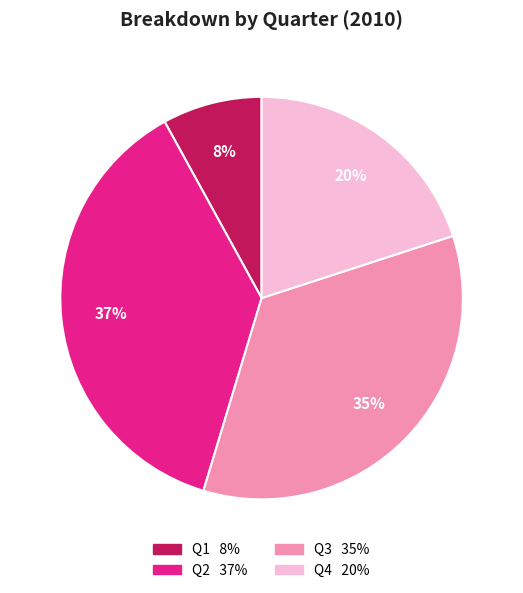

To the nearest percent, what is the combined percentage of Q2 and Q1?

45%